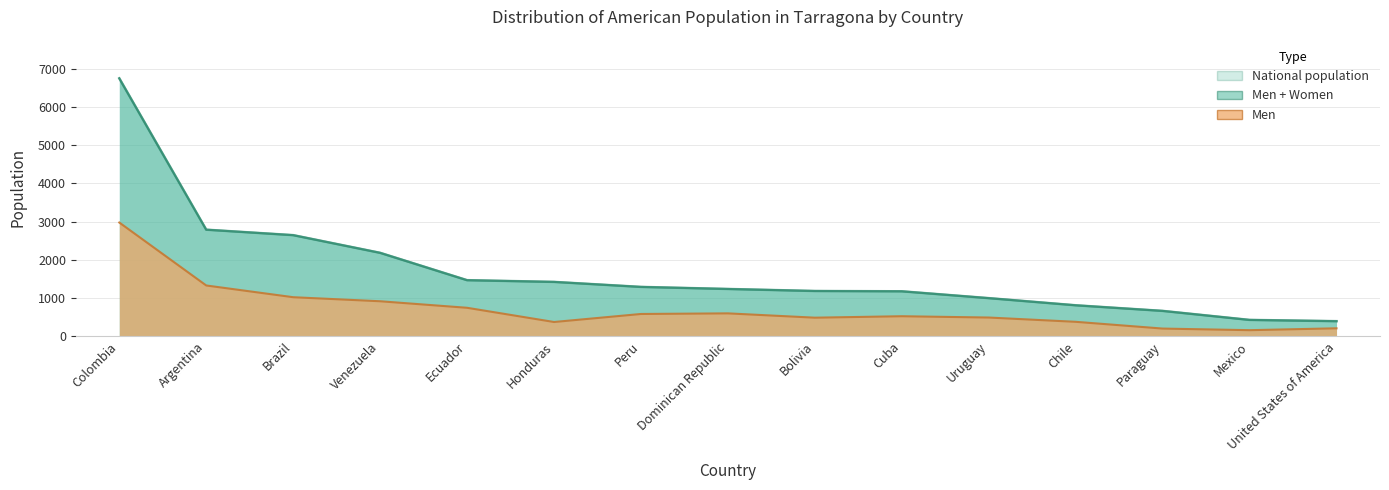

What is the difference between the second highest and second lowest values in the Women series?

2362